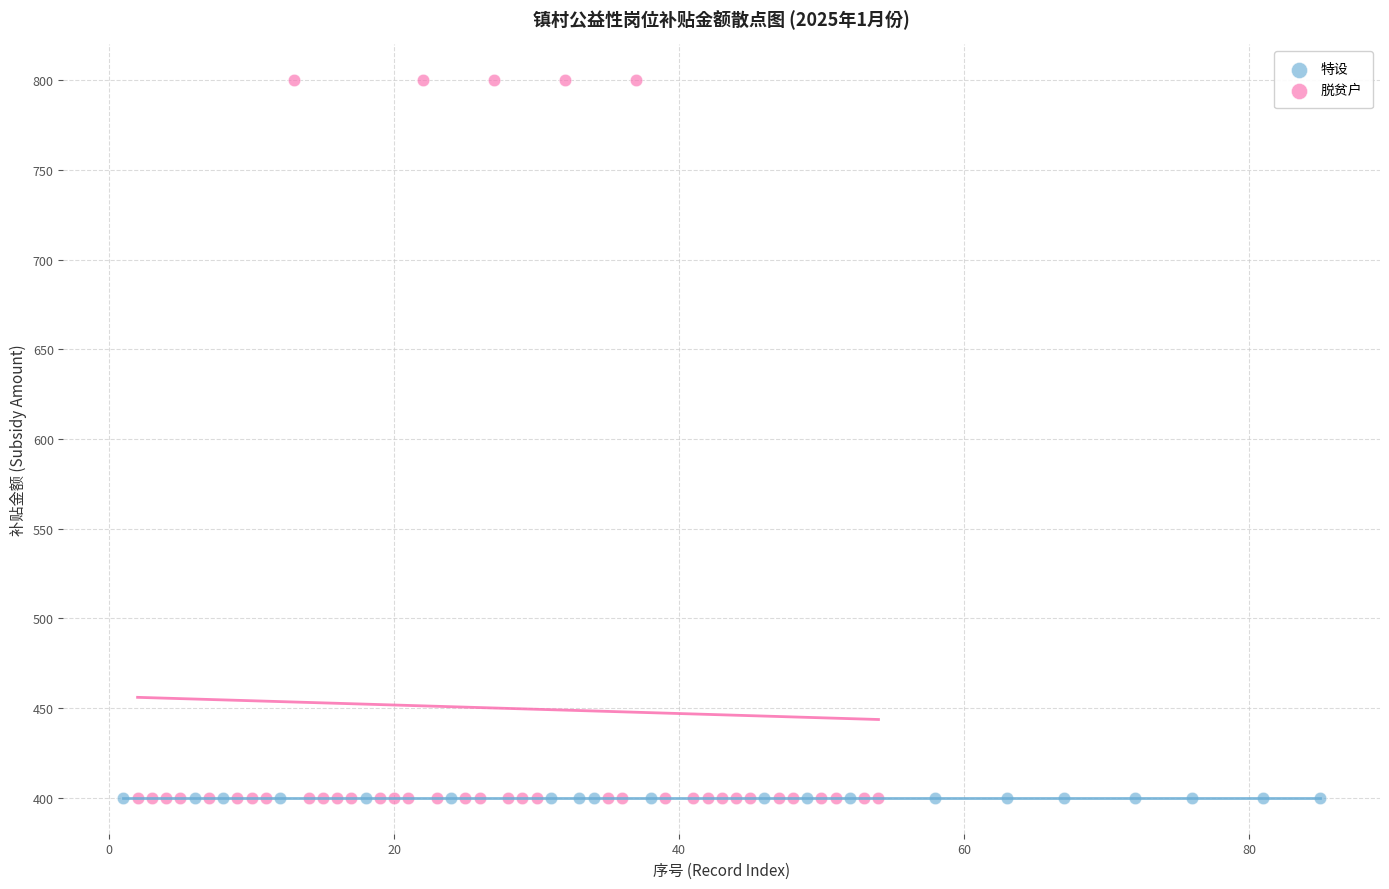

Which series contains the highest Y value?

脱贫户